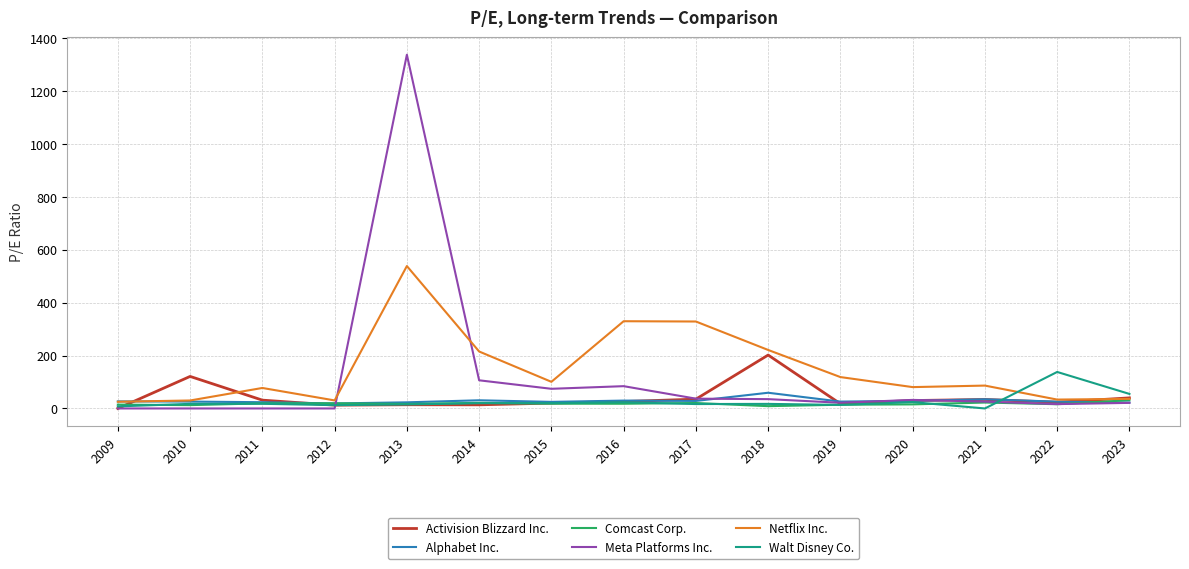

How many lines are shown in the chart?

6